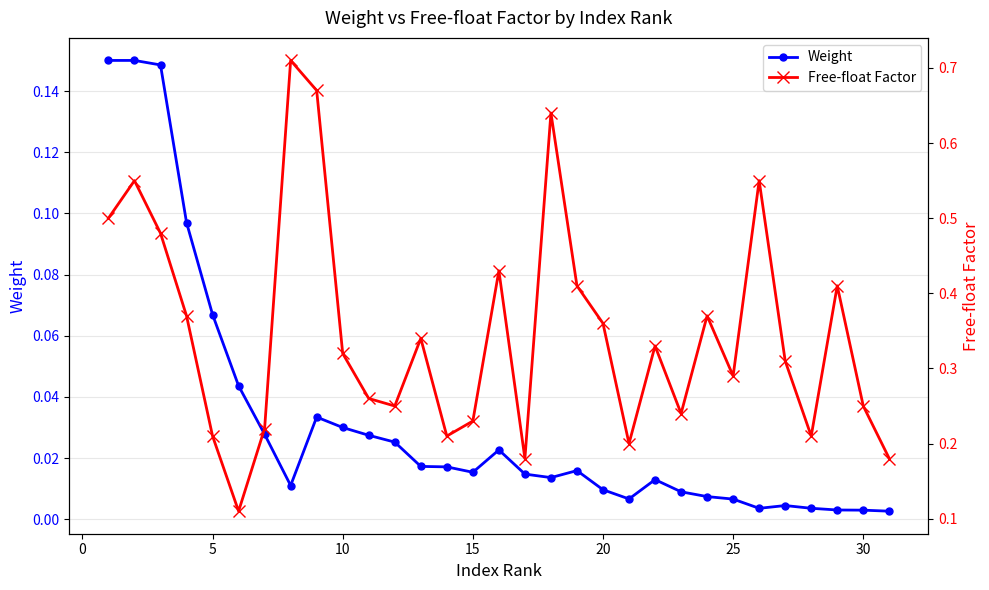

True or false: Weight has more than 2 points higher than both neighbors.

True